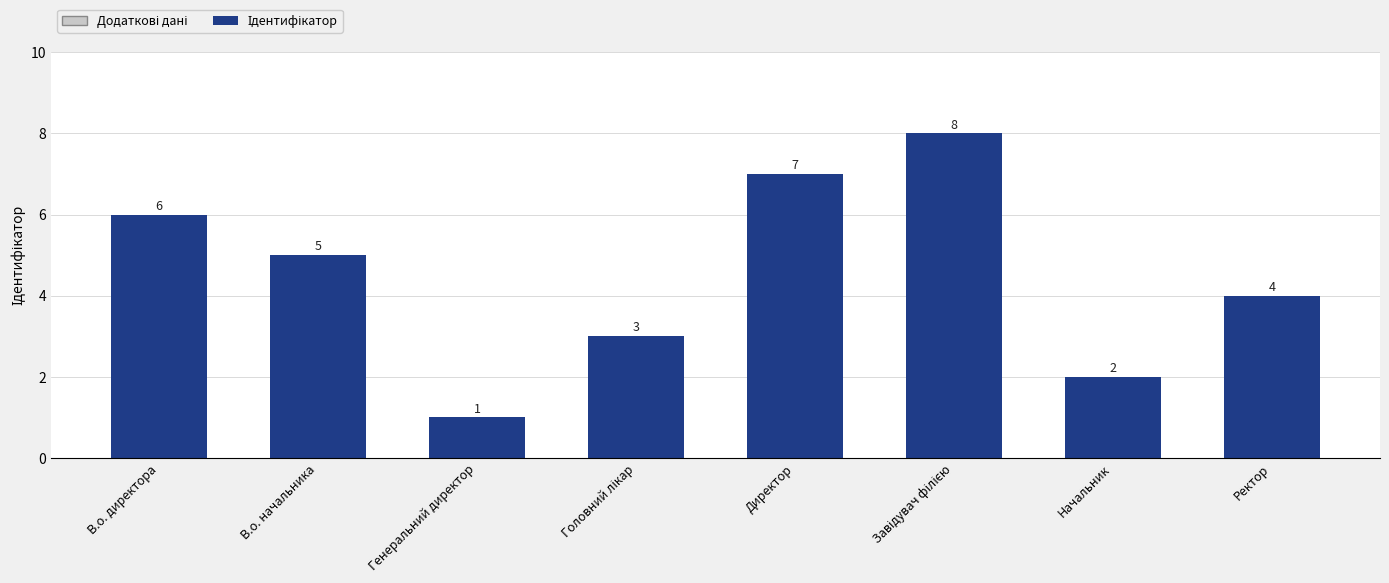

Does the chart contain stacked bars?

No